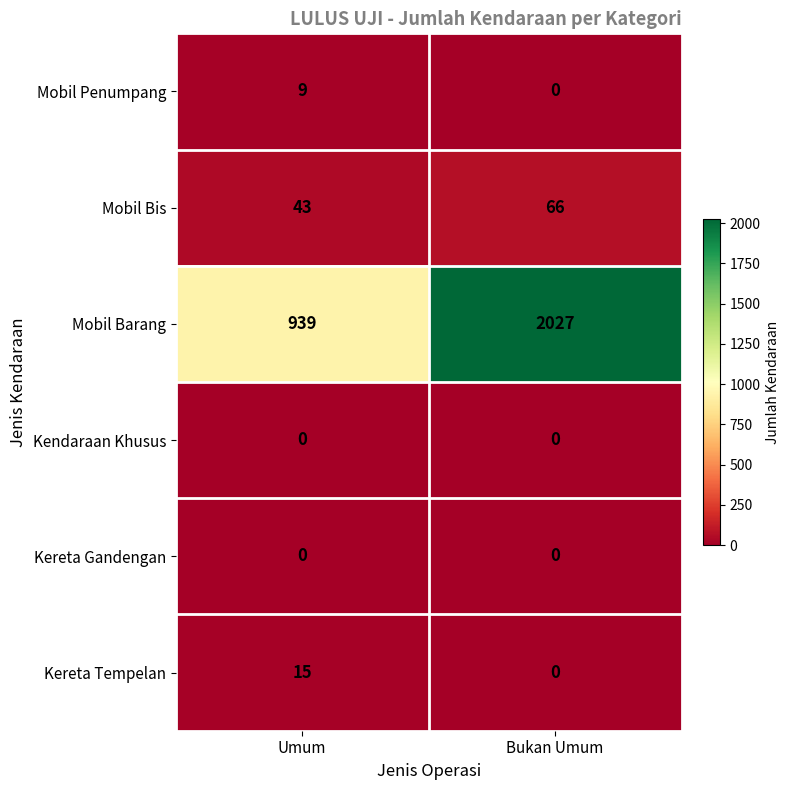

What is the difference between the Mobil Bis values at Bukan Umum and Umum?

23